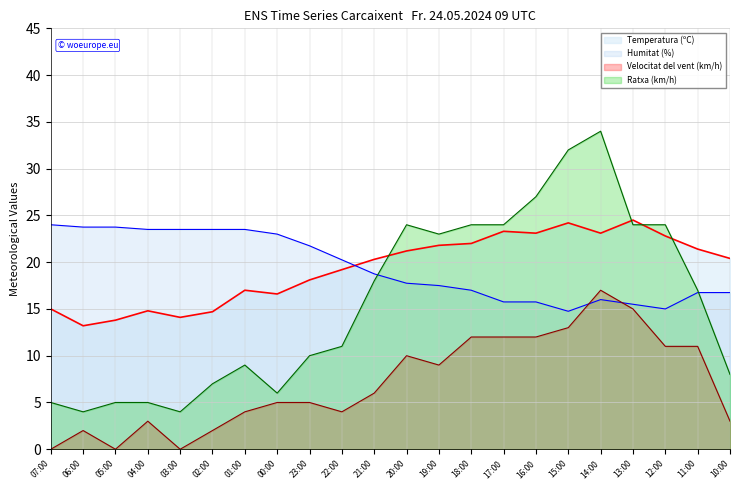

In Humitat (%), how many points are higher than both neighbors (excluding endpoints)?

1